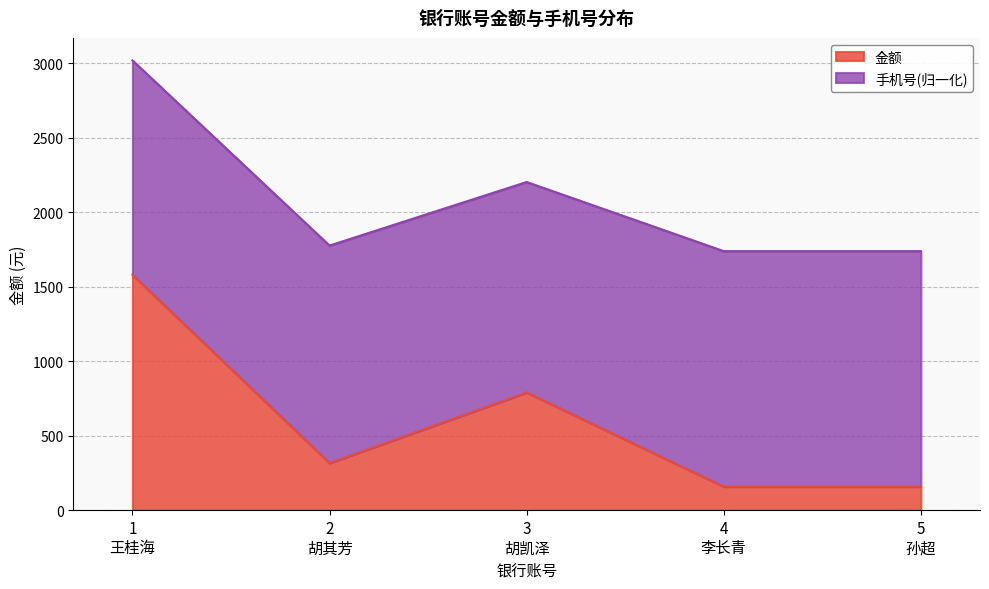

What is the highest value of the 金额 series?

1580.0